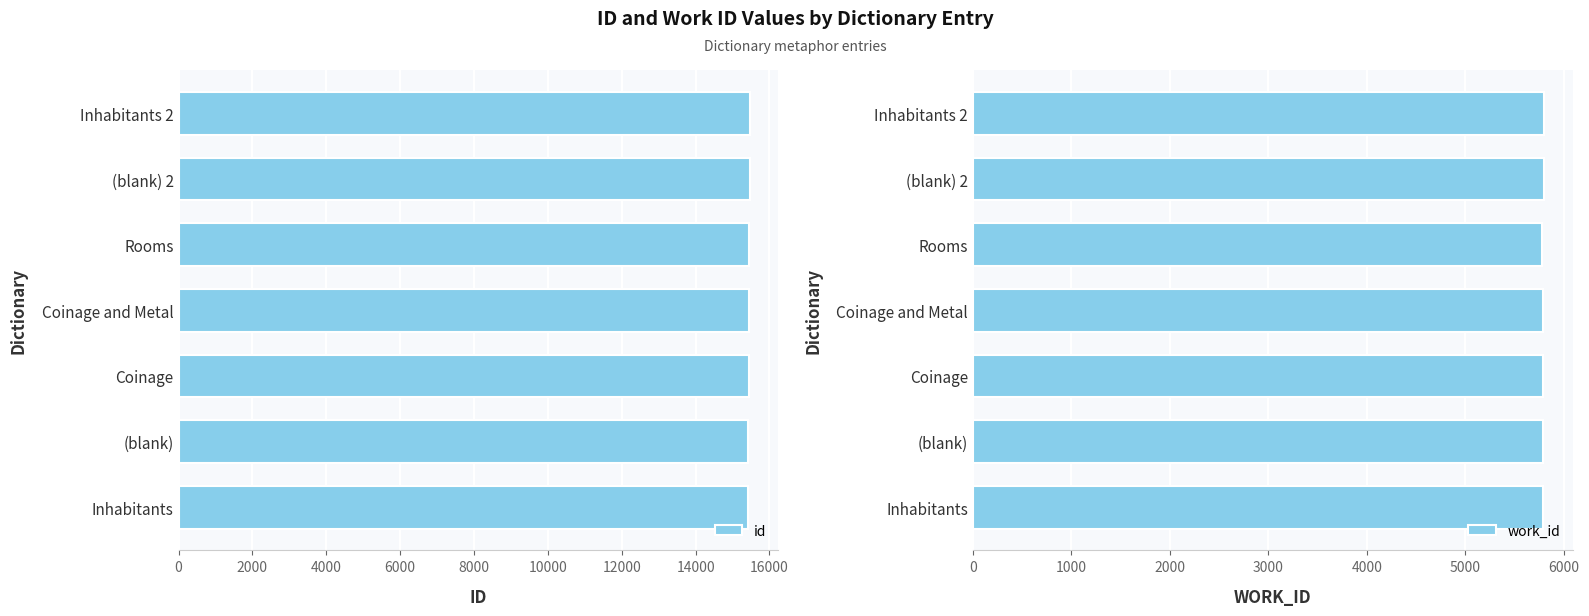

How many bars are there in total?

14